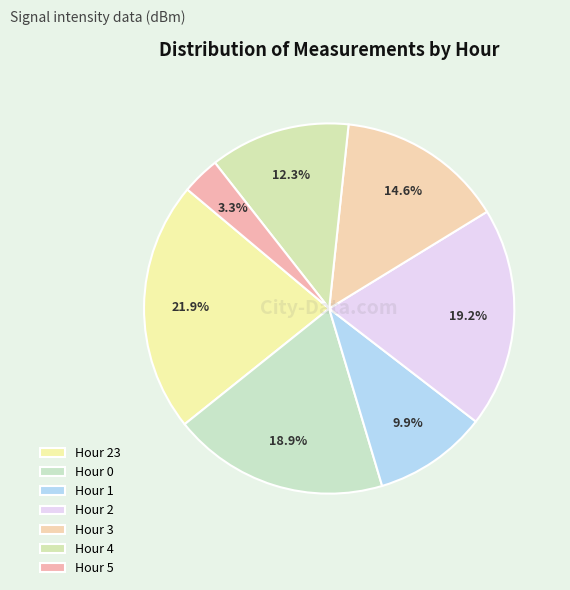

Count the number of slices in the pie.

7